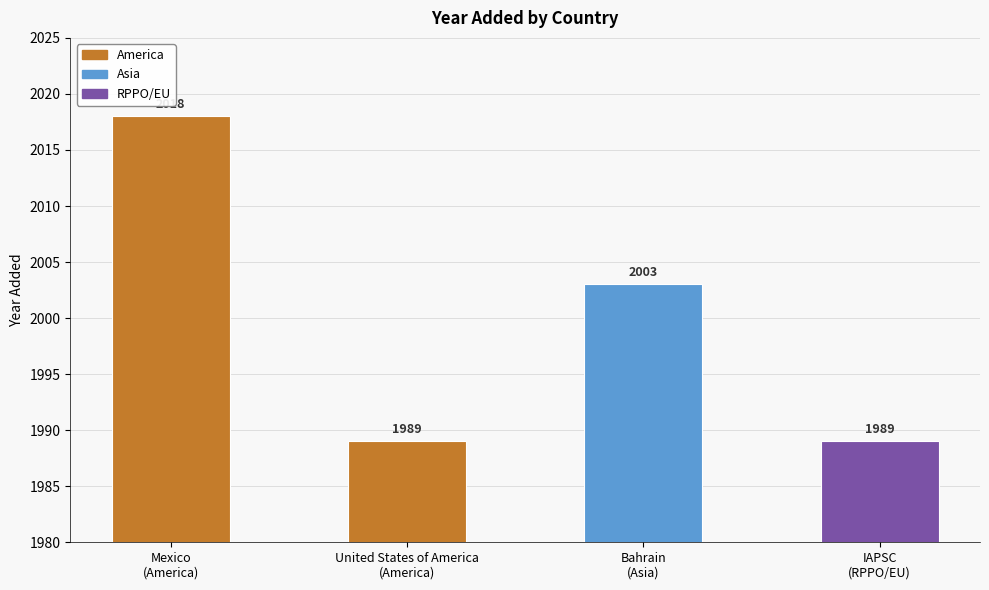

What is the value of the 1st bar from the left?

2018